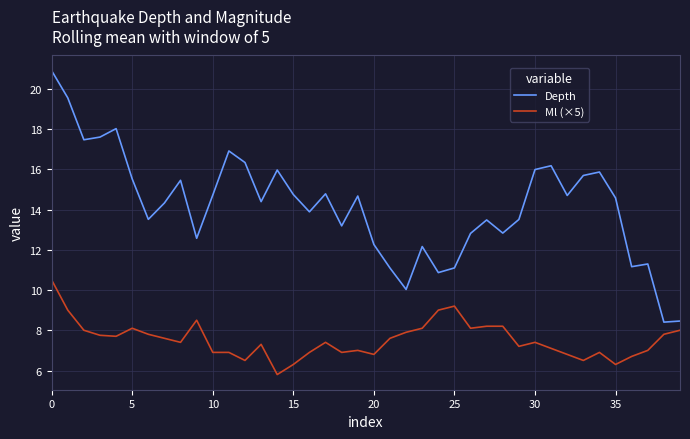

True or false: Ml (×5) has more than 2 points higher than both neighbors.

True